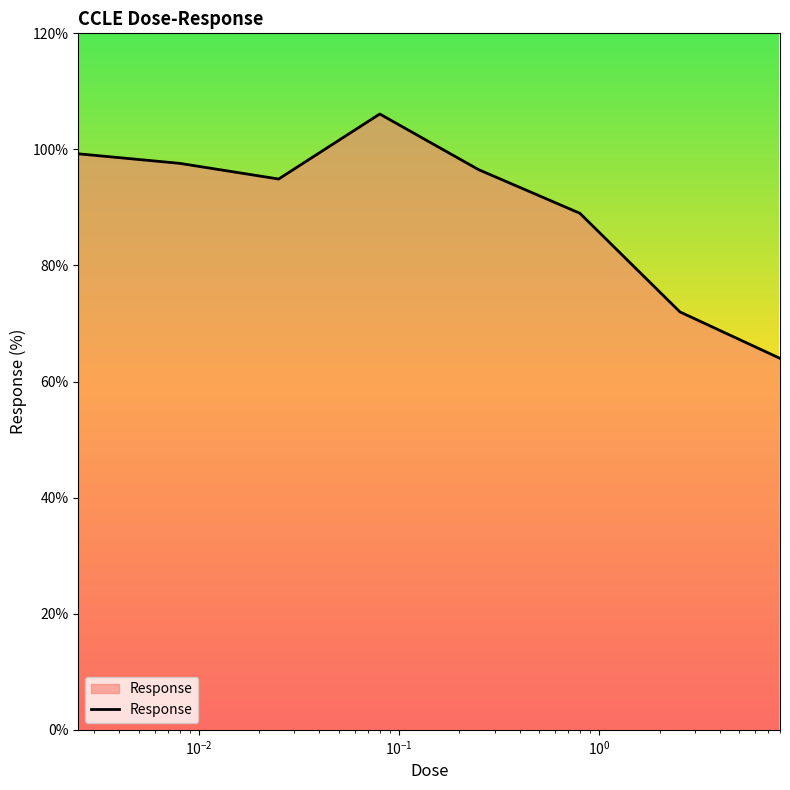

True or false: there are more than 0 points higher than both neighbors.

True